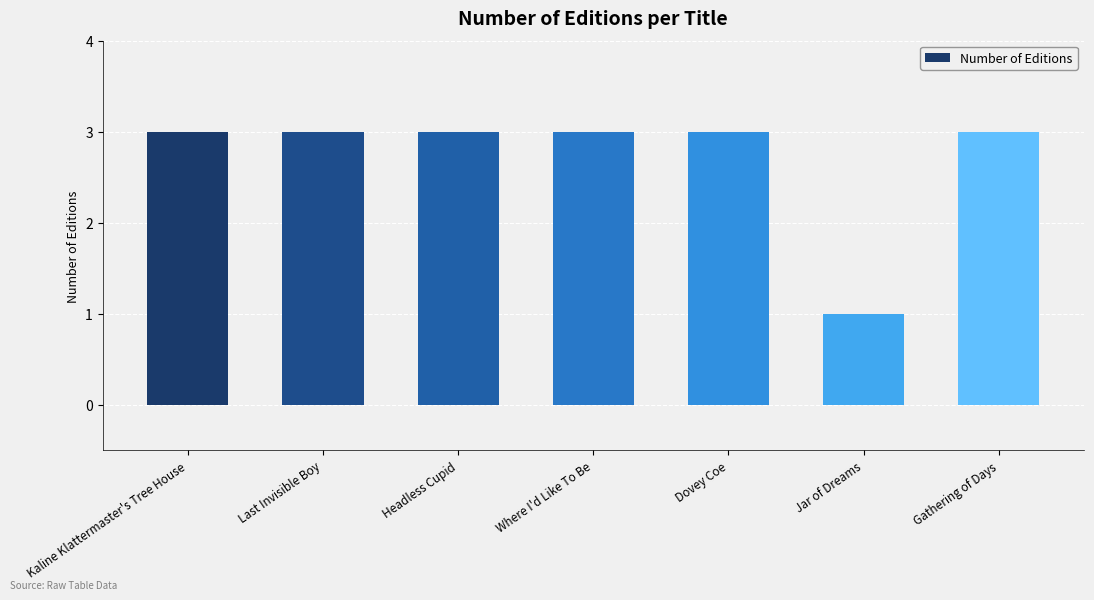

Which label corresponds to the smallest value in the chart?

Jar of Dreams